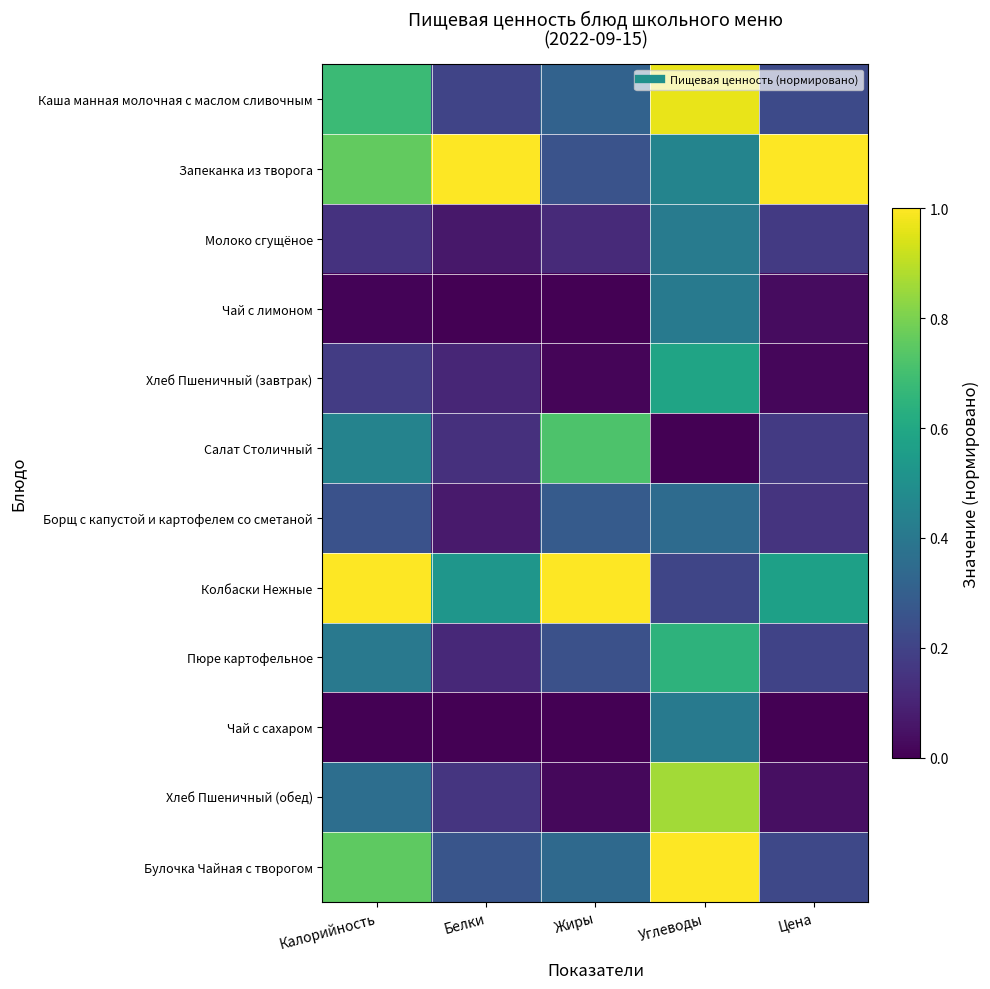

What is the difference between the highest and lowest values at Белки?

1.0